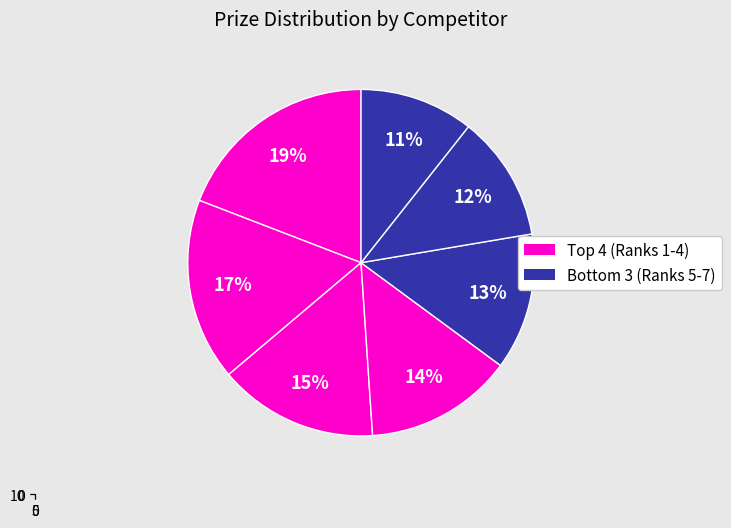

Count the number of slices in the pie.

7